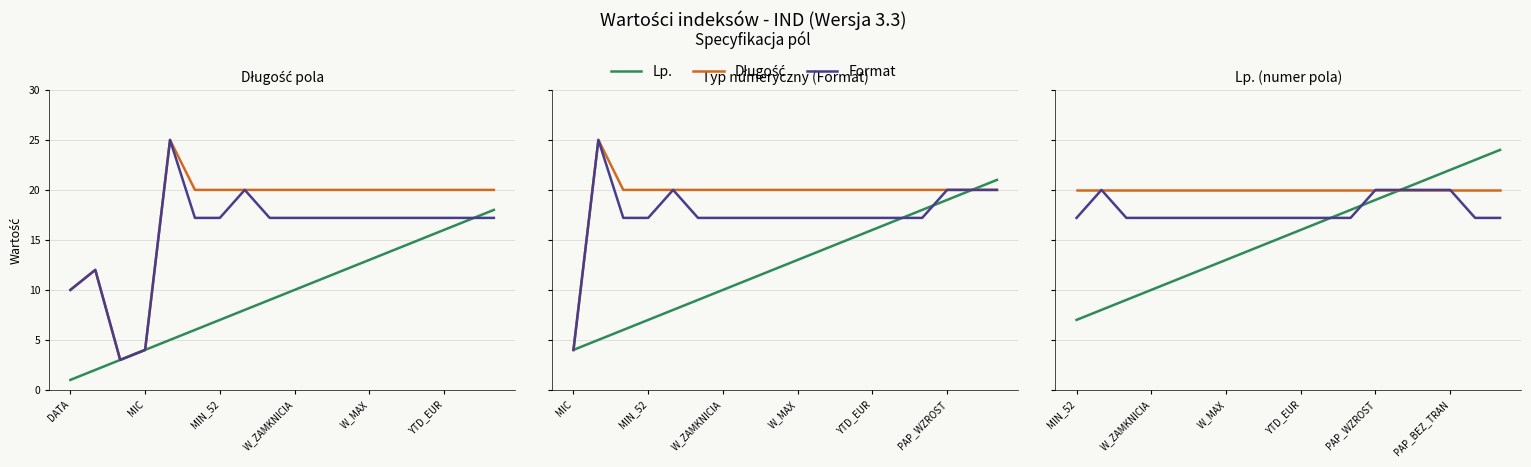

What position from the left is W_MAX?

7